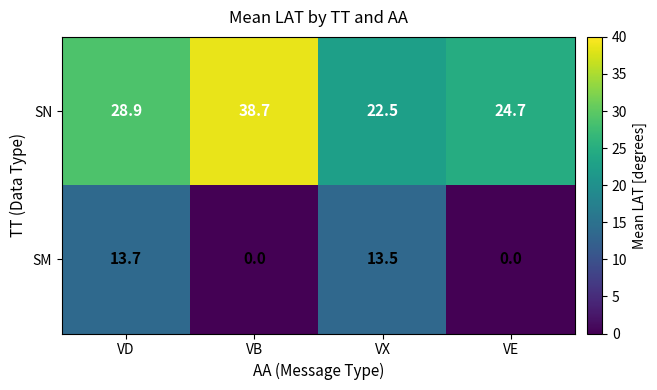

At which label does SM first exceed 13?

VD